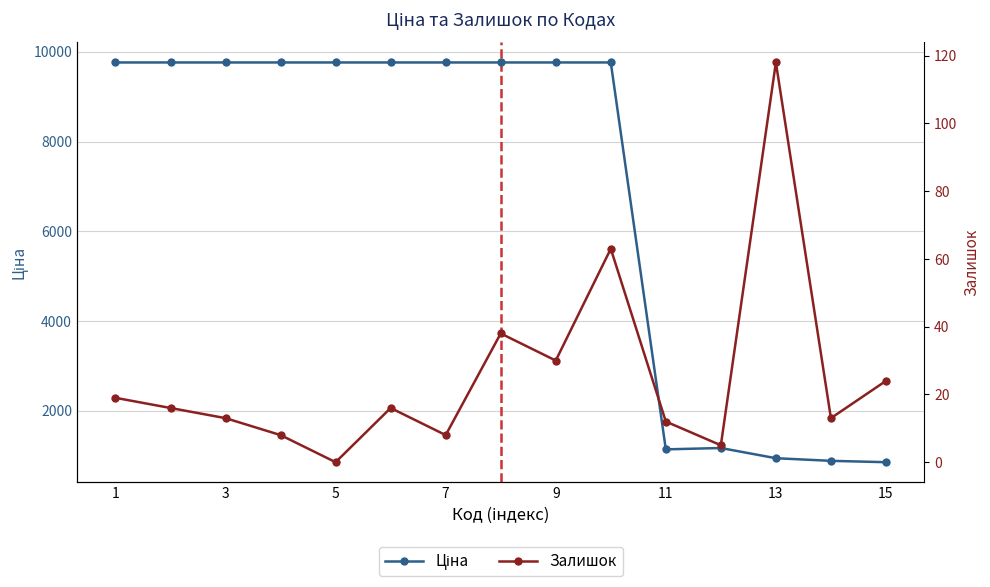

True or false: Ціна and Залишок cross at least once.

False